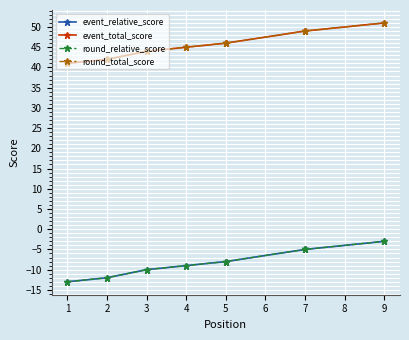

The value of round_relative_score at 1 is -9. True or false?

False